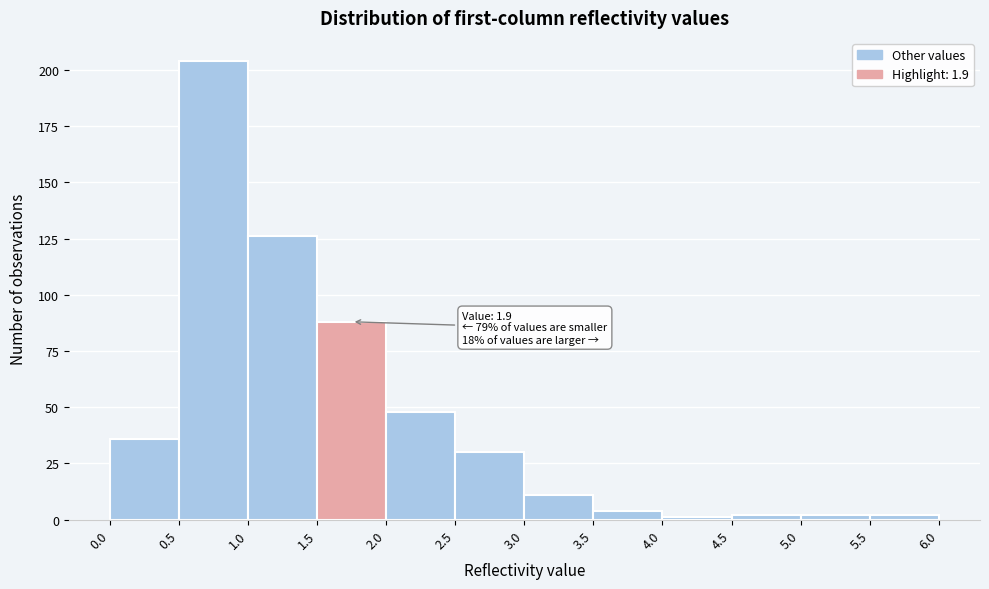

Which range on the x-axis has the tallest bar?

0.5 to 1.0